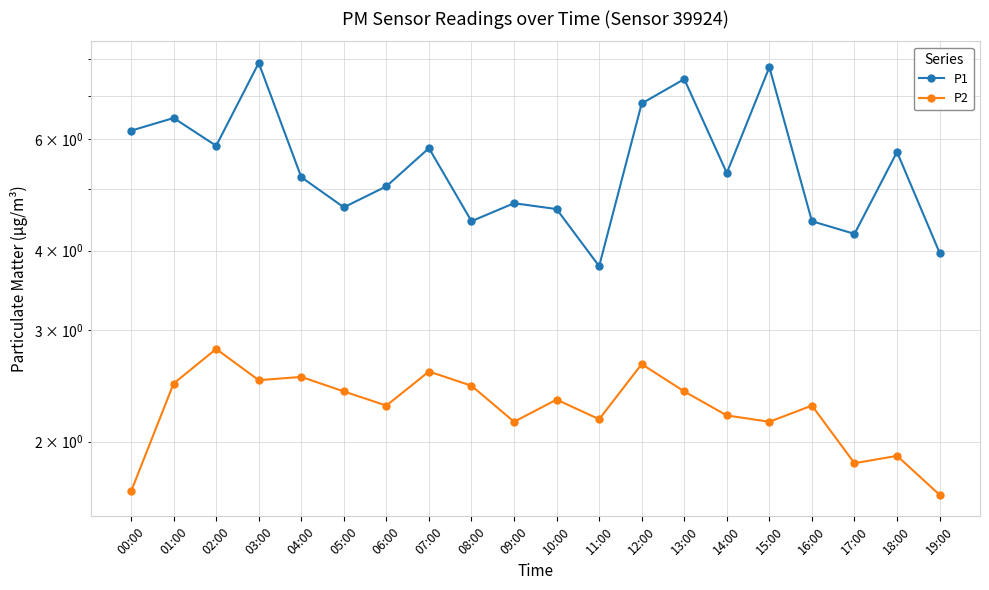

List the labels in order of P1 value, largest first.

03:00, 15:00, 13:00, 12:00, 01:00, 00:00, 02:00, 07:00, 18:00, 14:00, 04:00, 06:00, 09:00, 05:00, 10:00, 08:00, 16:00, 17:00, 19:00, 11:00